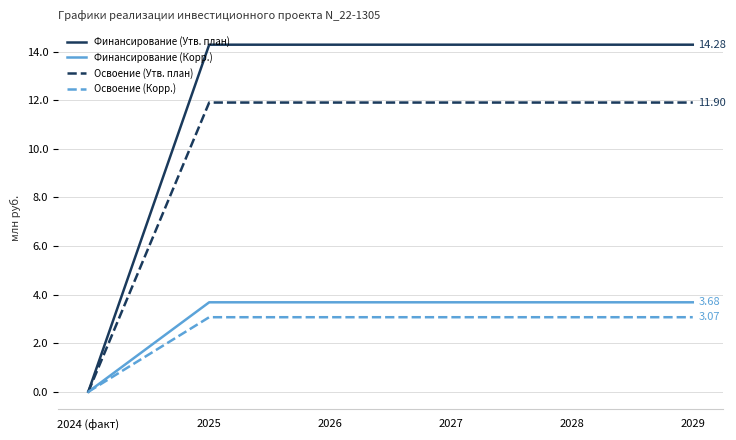

Which series has the largest range (max minus min)?

Финансирование (Утв. план)